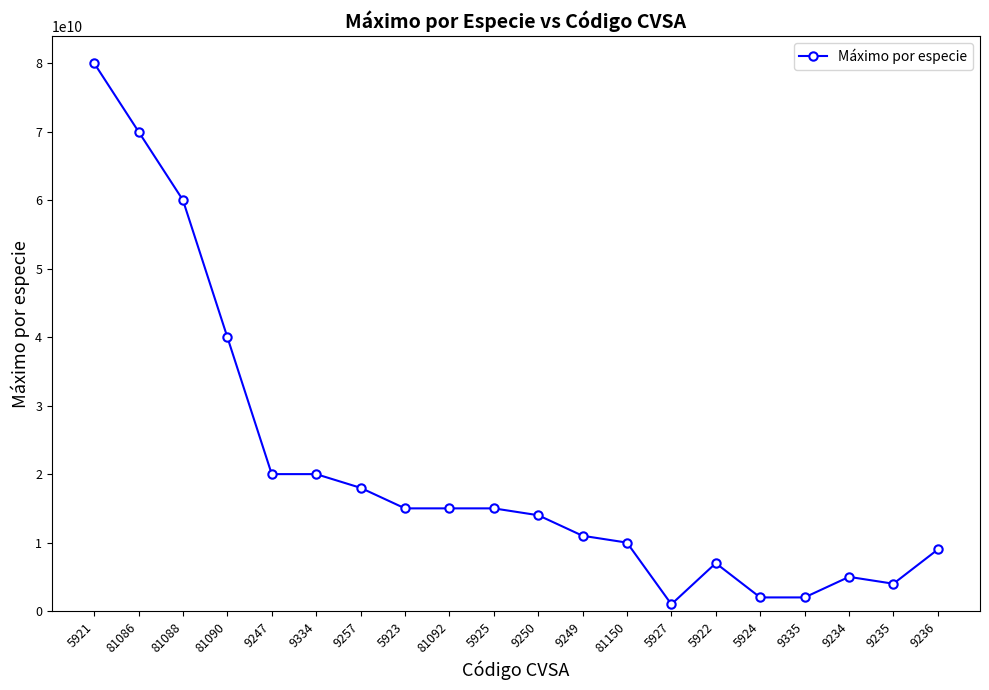

How many lines are shown in the chart?

1